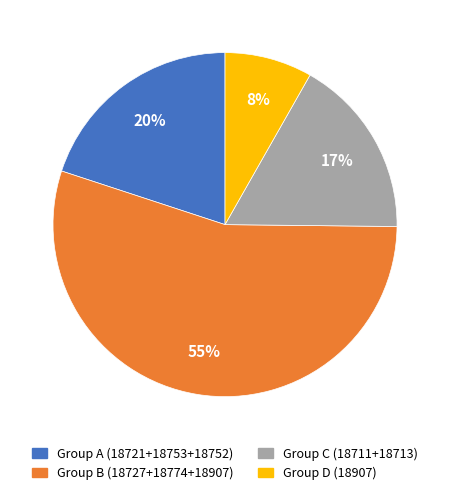

To the nearest percent, what is the average slice percentage?

25%